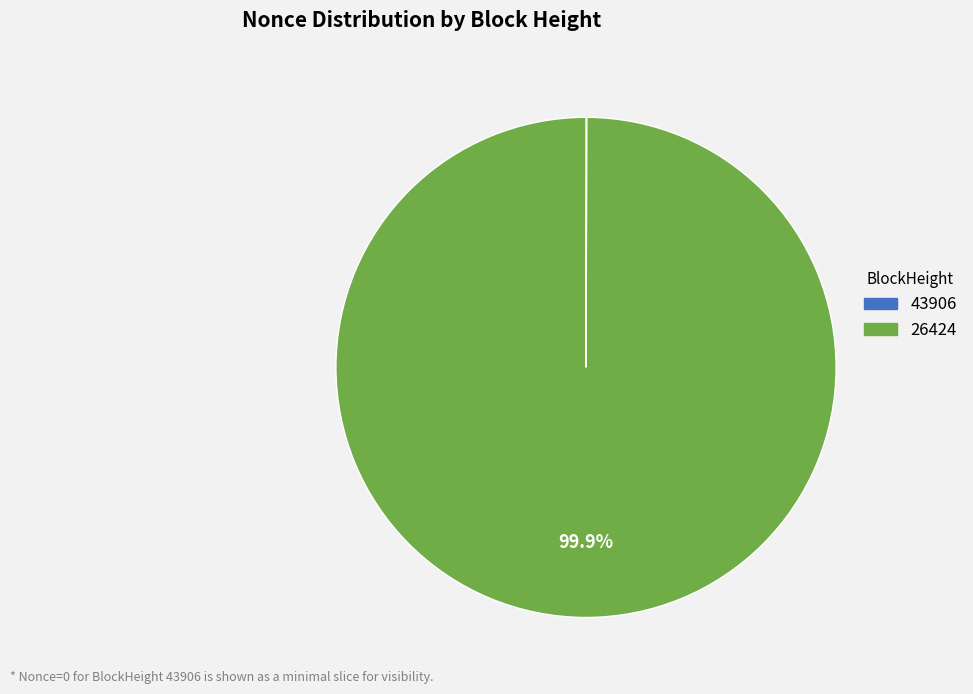

Does any single category account for the majority?

Yes